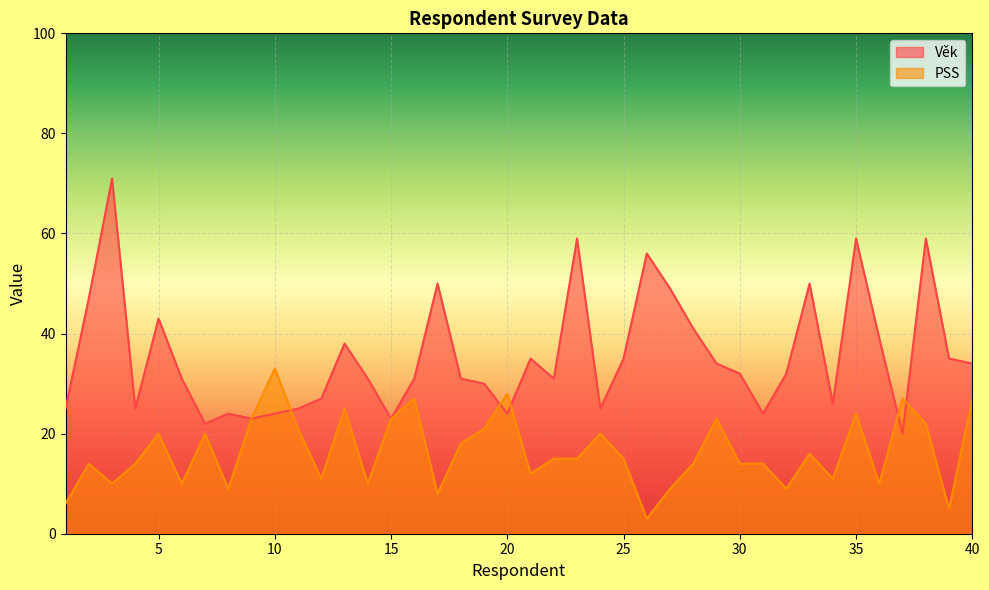

What is the difference between the highest and lowest values at 25?

20